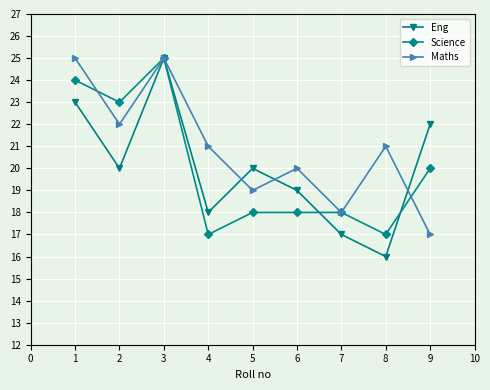

Which series has the largest range (max minus min)?

Eng